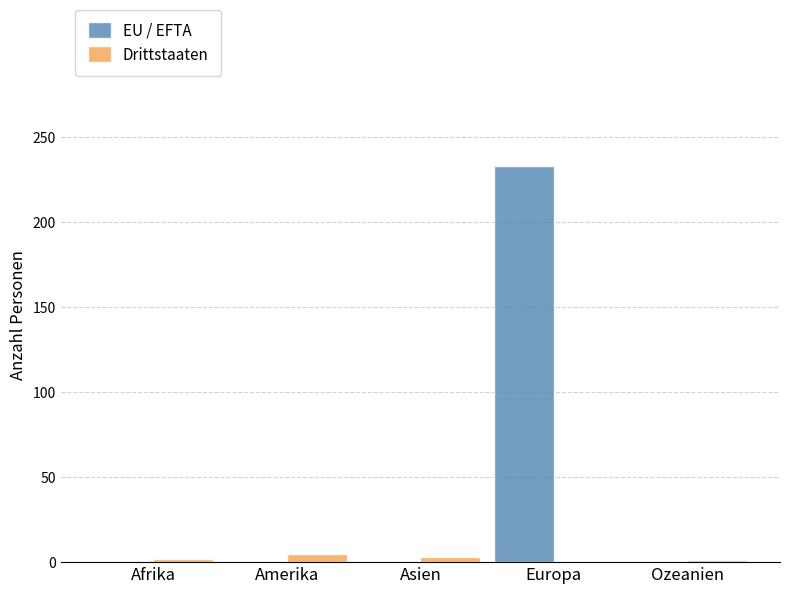

Which category has the highest value in the EU / EFTA series?

Europa